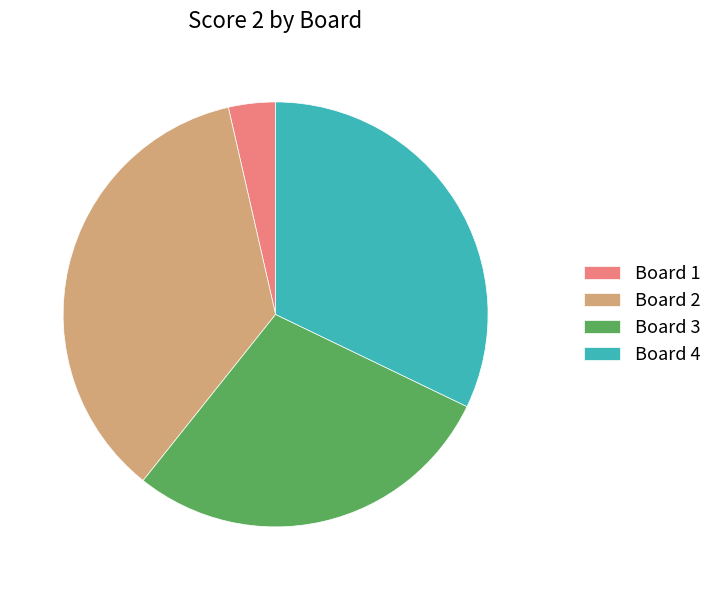

True or false: Board 4 accounts for 19% of the total.

False